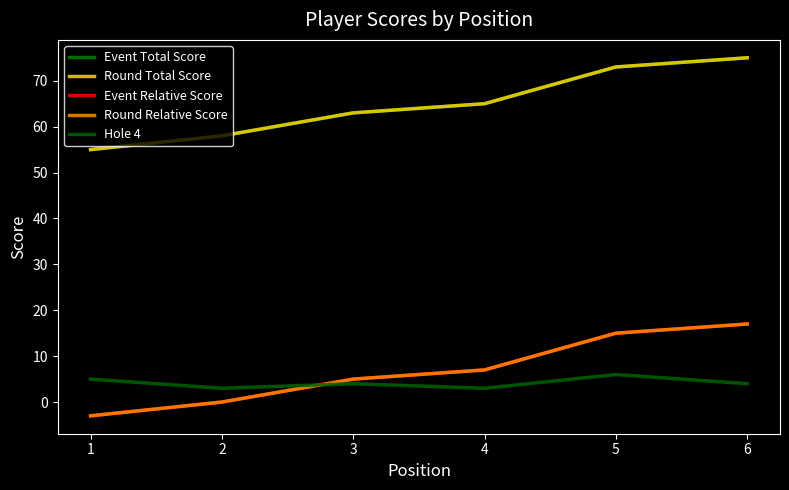

Reading left to right, list all the values displayed in this chart.

Event Total Score: 1=55	2=58	3=63	4=65	5=73	6=75
Round Total Score: 1=55	2=58	3=63	4=65	5=73	6=75
Event Relative Score: 1=-3	2=0	3=5	4=7	5=15	6=17
Round Relative Score: 1=-3	2=0	3=5	4=7	5=15	6=17
Hole 4: 1=5	2=3	3=4	4=3	5=6	6=4